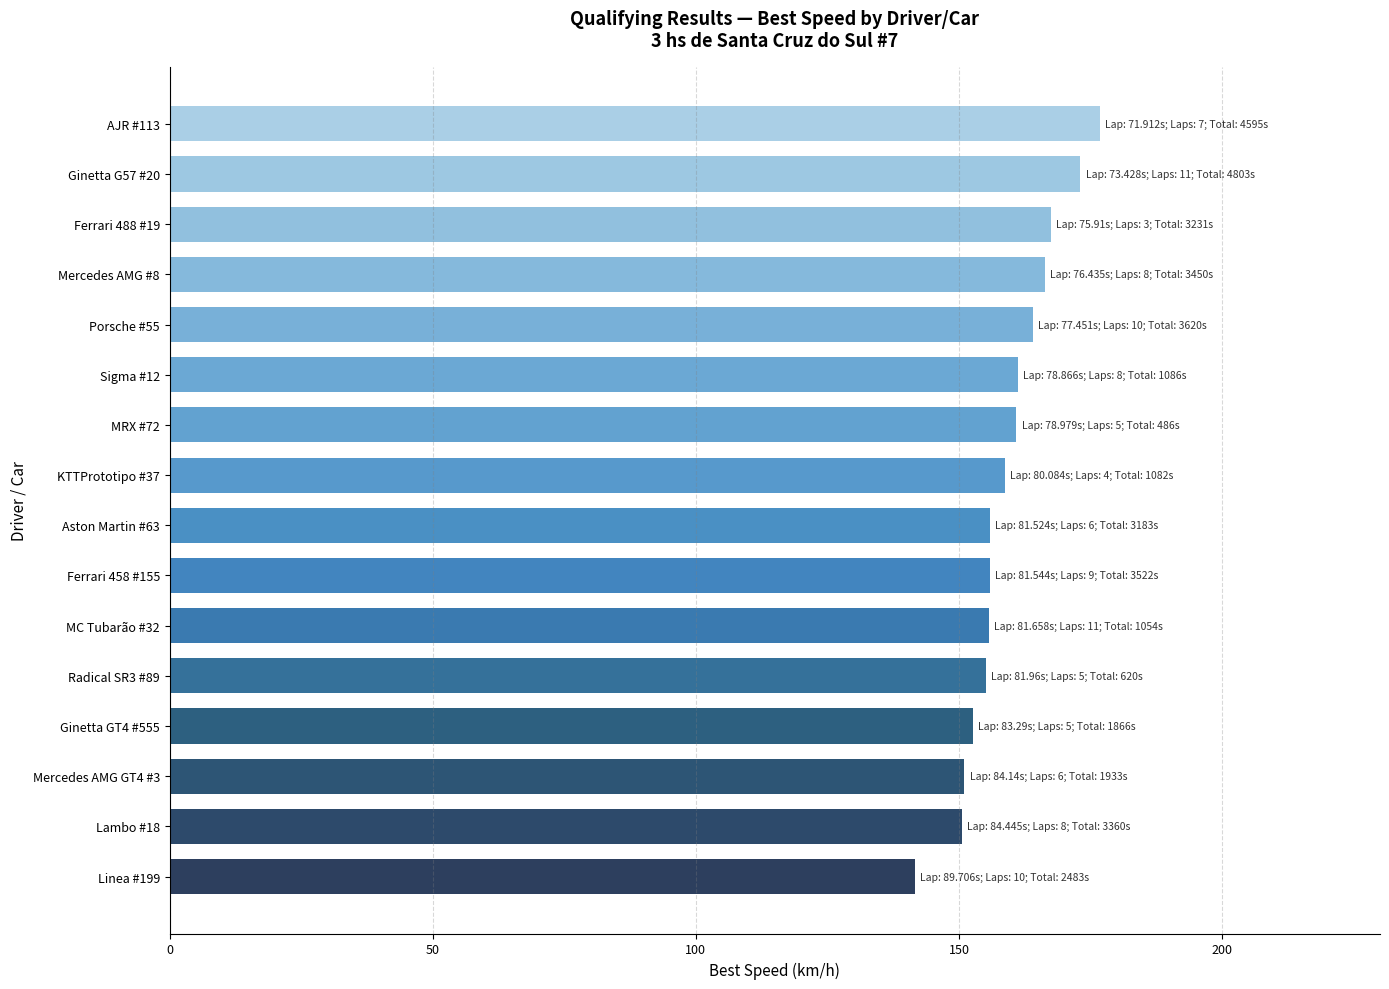

What is the difference between the maximum and minimum values?

35.1